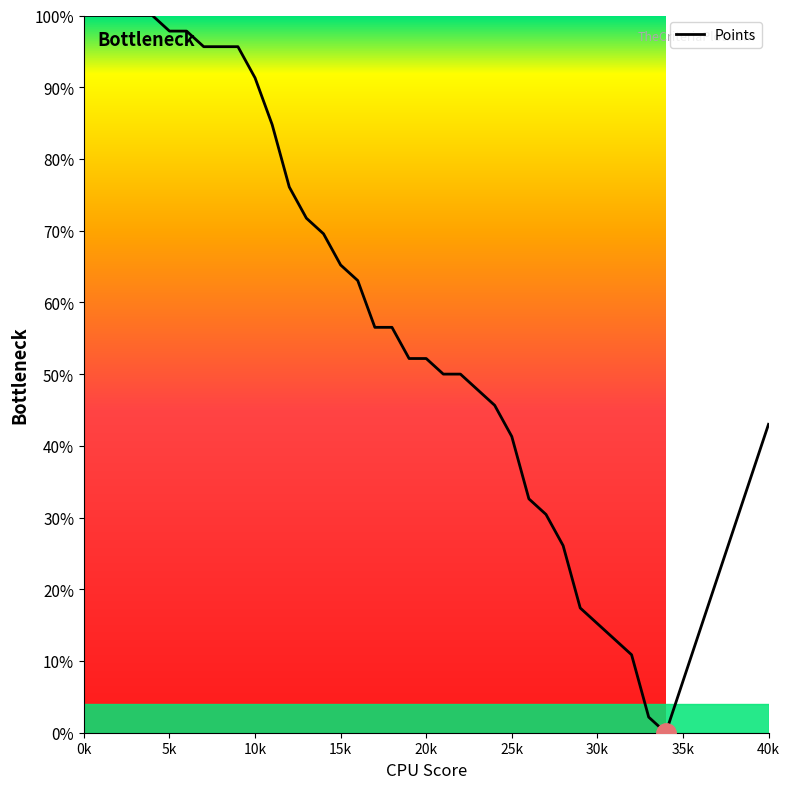

How many data points does each series have?

40